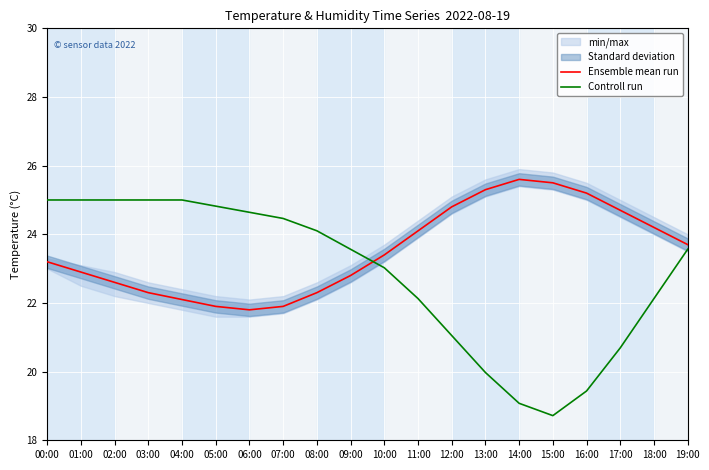

Rank the series by their maximum value, from highest to lowest.

Ensemble mean run, Controll run